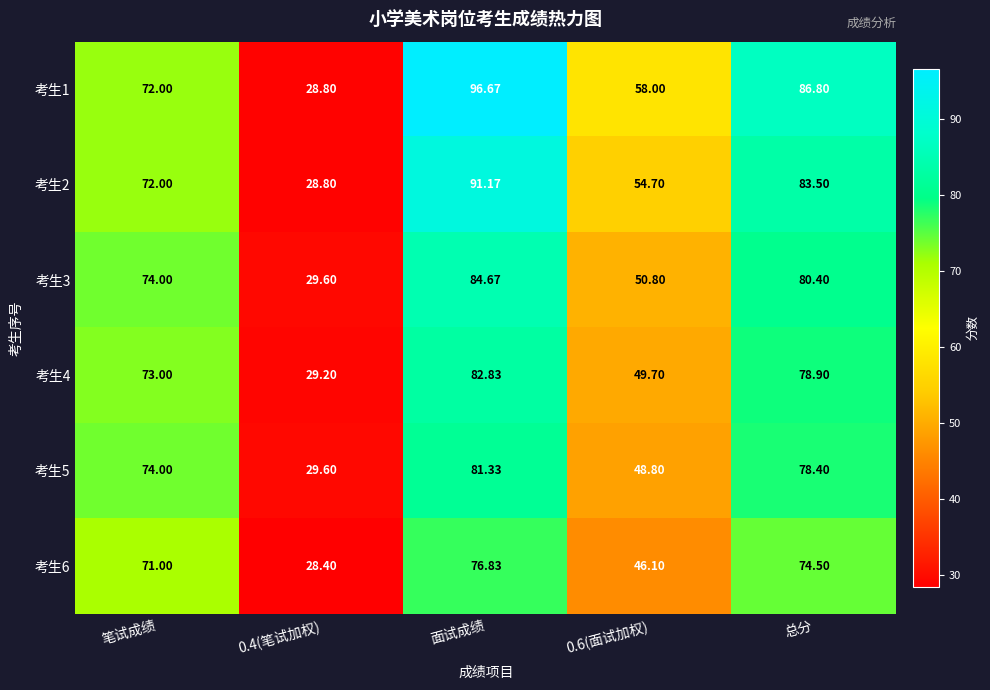

At which label does 考生2 reach its peak?

面试成绩